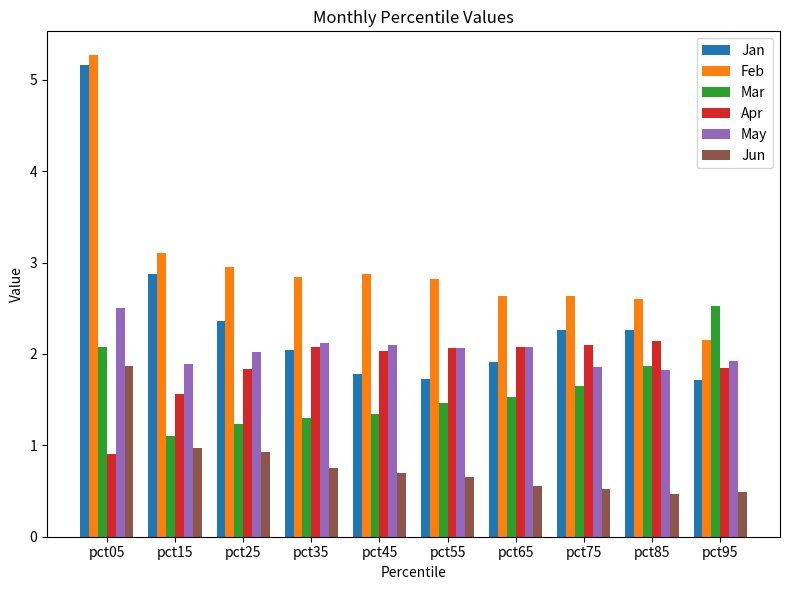

Which series has the largest range (max minus min)?

Jan